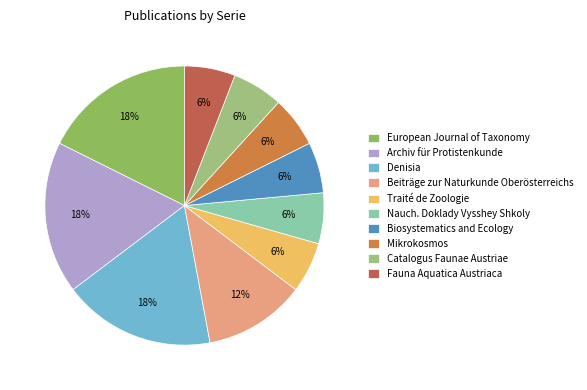

What percentage is the Denisia slice, to the nearest percent?

18%